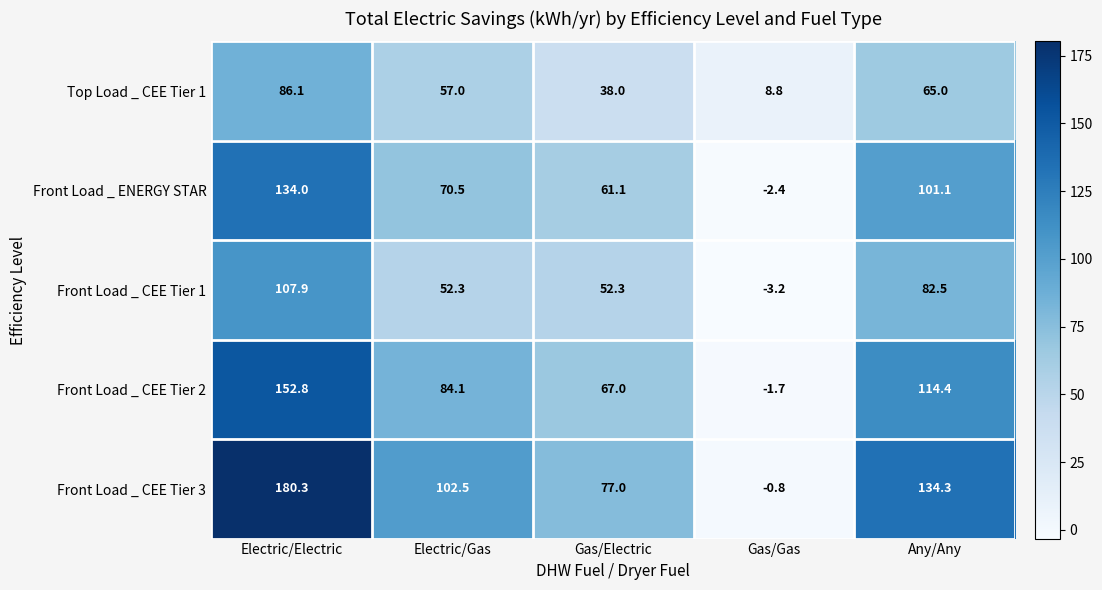

Rank the series by their maximum value, from highest to lowest.

Front Load _ CEE Tier 3, Front Load _ CEE Tier 2, Front Load _ ENERGY STAR, Front Load _ CEE Tier 1, Top Load _ CEE Tier 1